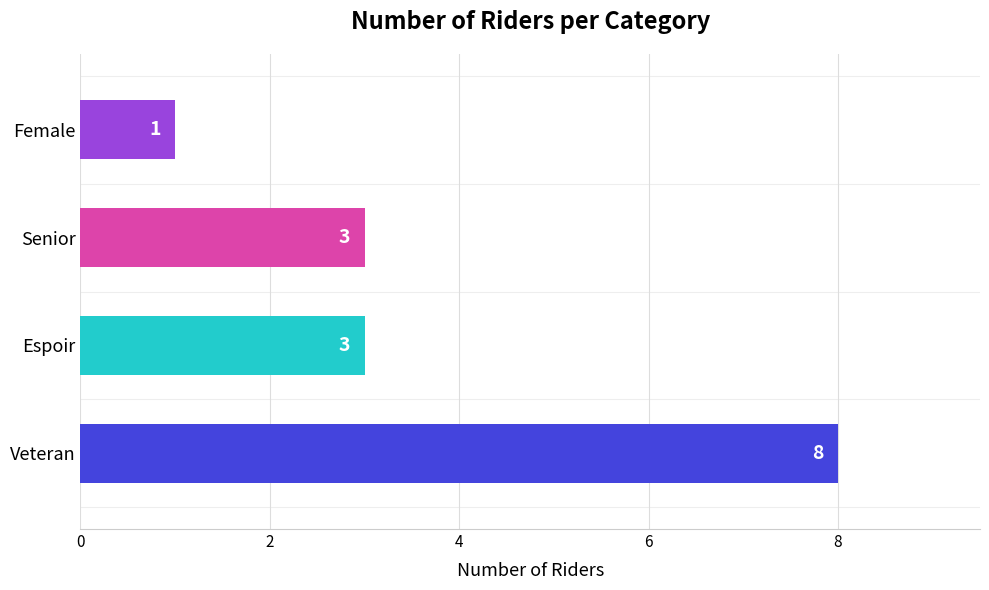

Count the values in the range 3 to 8.

3